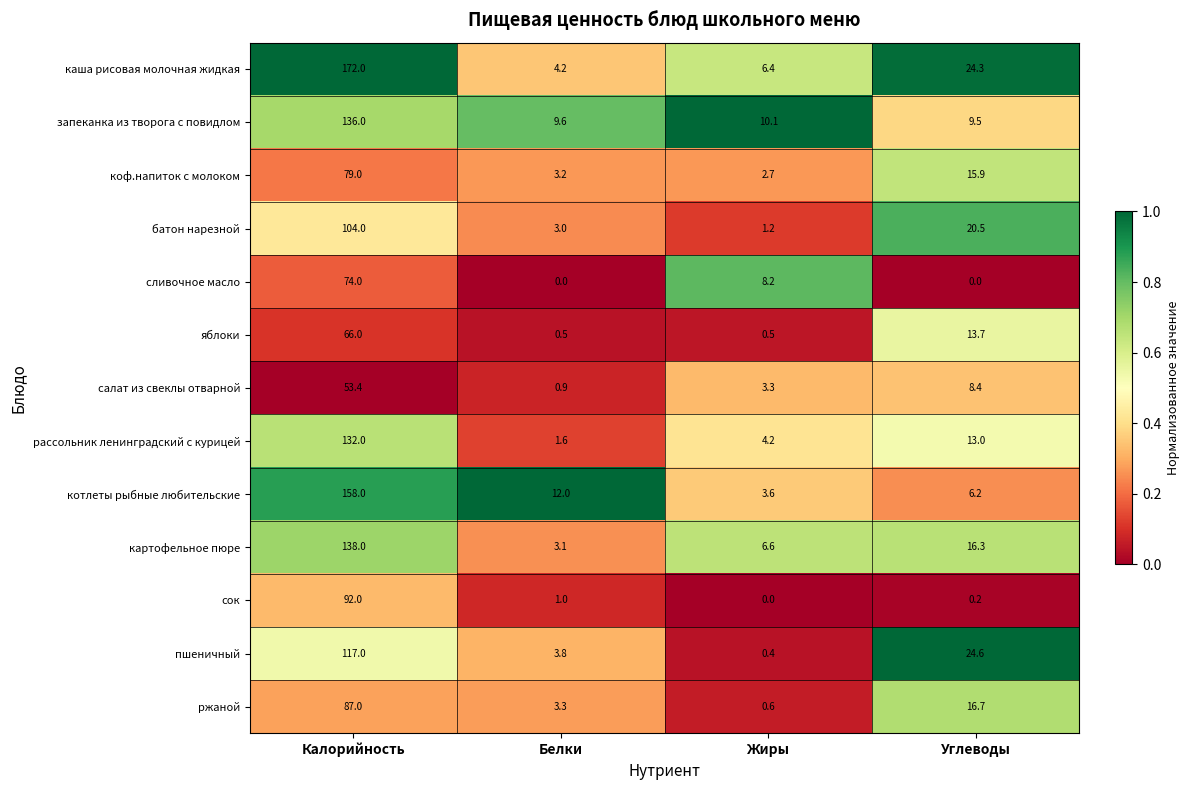

What is the difference between the maximum and minimum values in the котлеты рыбные любительские series?

154.4